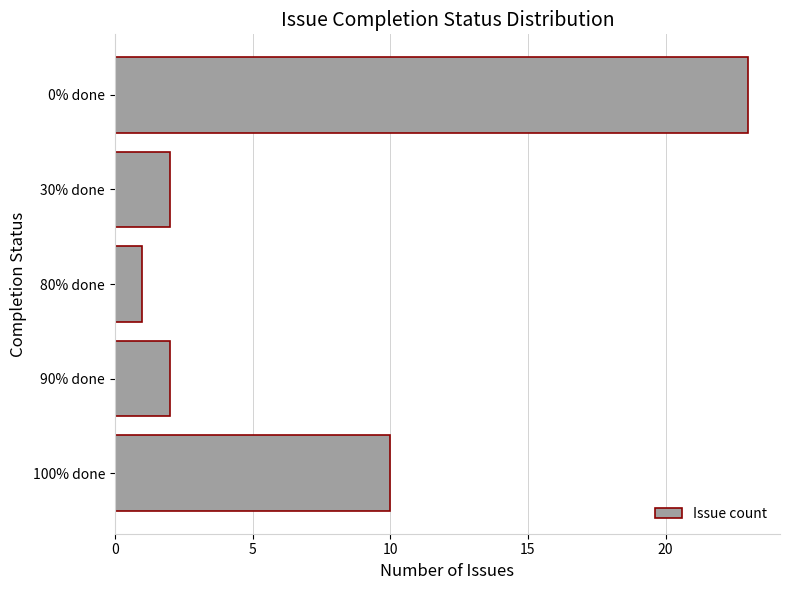

What is the difference between the maximum and minimum values?

22